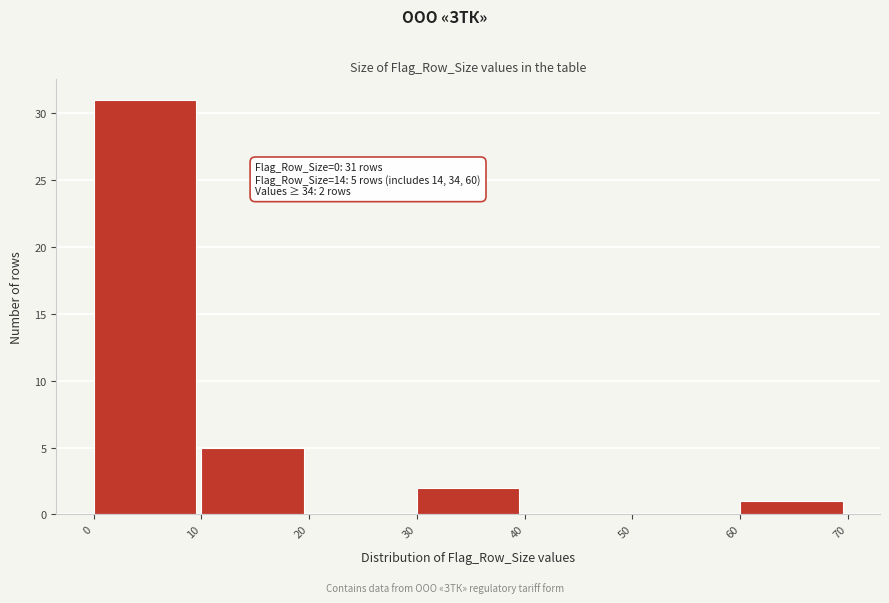

Over which range of the x-axis is the bar tallest?

0 to 10